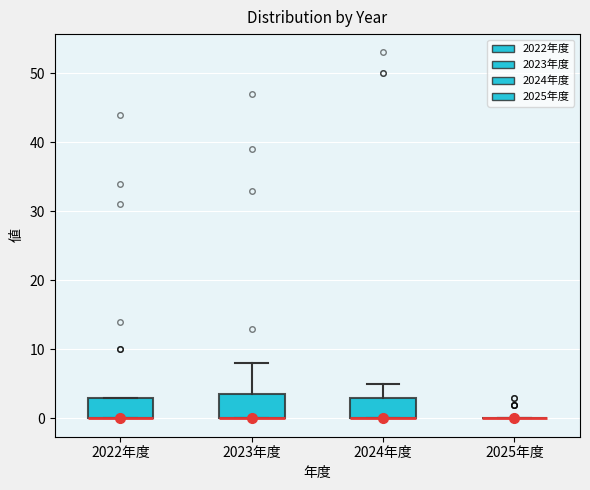

Reading left to right, read every box against the y-axis: the position of its median line, the range the box covers, and the ends of its whiskers. The values are not printed on the chart, so give them approximately, as read against the axis.

2022年度: median 0 (drawn on the box's lower edge), box 0 to 3, whiskers 0 to 3
2023年度: median 0 (drawn on the box's lower edge), box 0 to 4, whiskers 0 to 8
2024年度: median 0 (drawn on the box's lower edge), box 0 to 3, whiskers 0 to 5
2025年度: box collapsed to a line at 0, whiskers 0 to 0